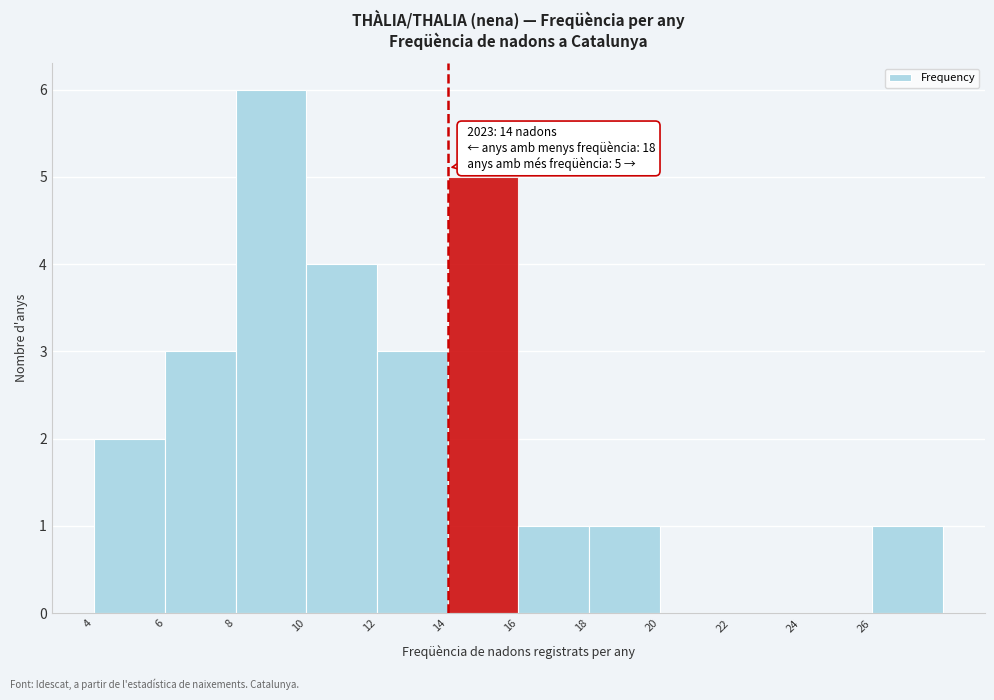

Over which range of the x-axis is the bar tallest?

8 to 10